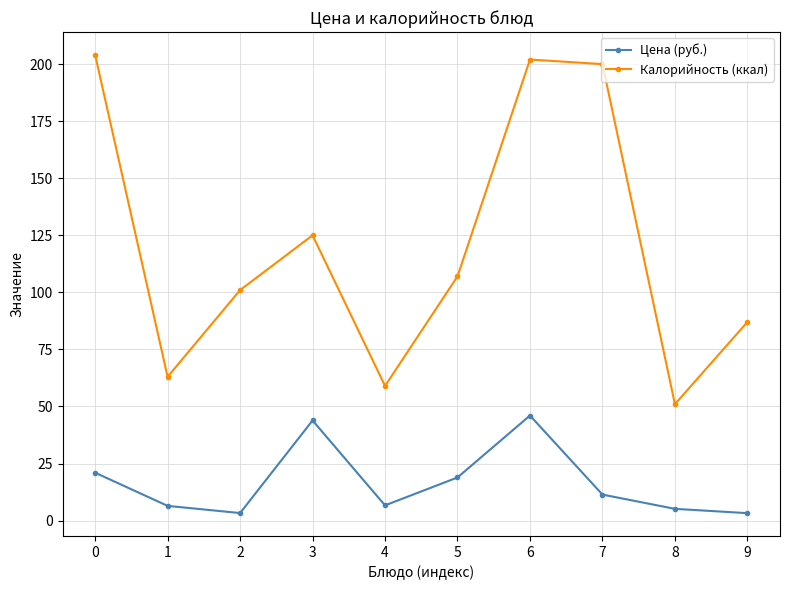

What is the spread (max minus min) of values at 6?

156.0